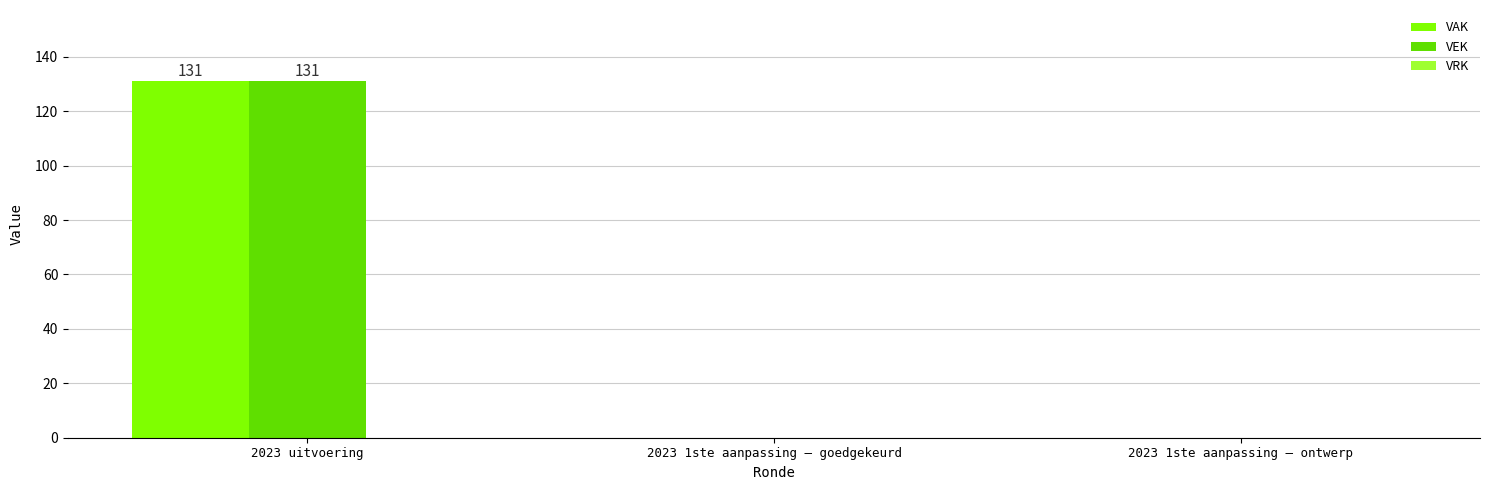

Are the bars horizontal?

No